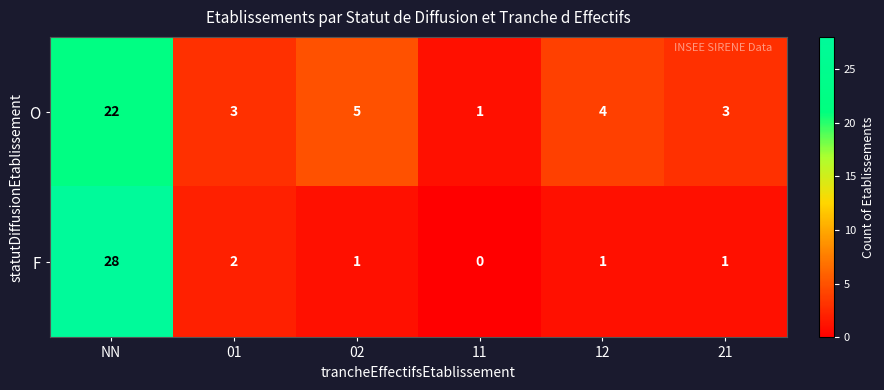

Which label corresponds to the largest value in the chart?

NN